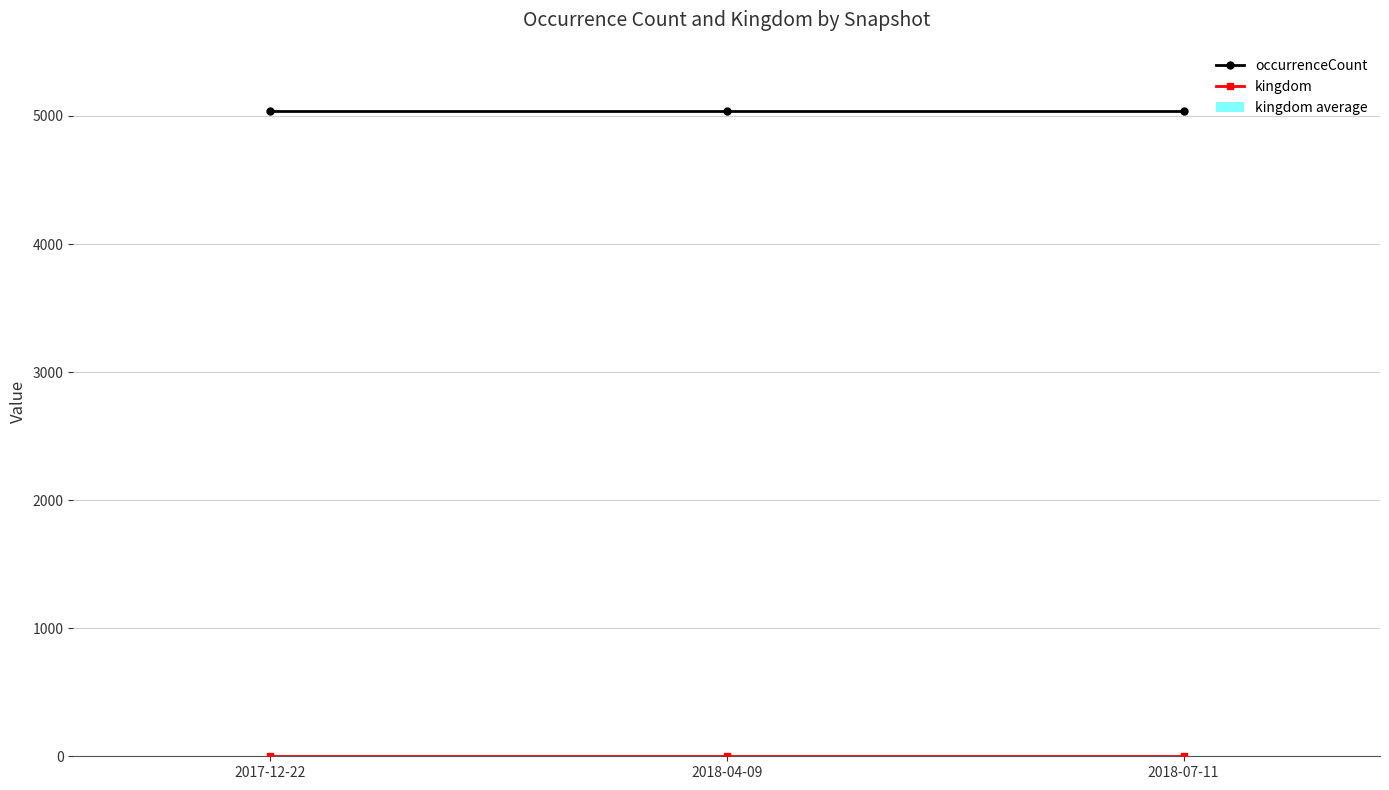

What is the sum of the occurrenceCount values at 2018-04-09 and 2018-07-11?

10072